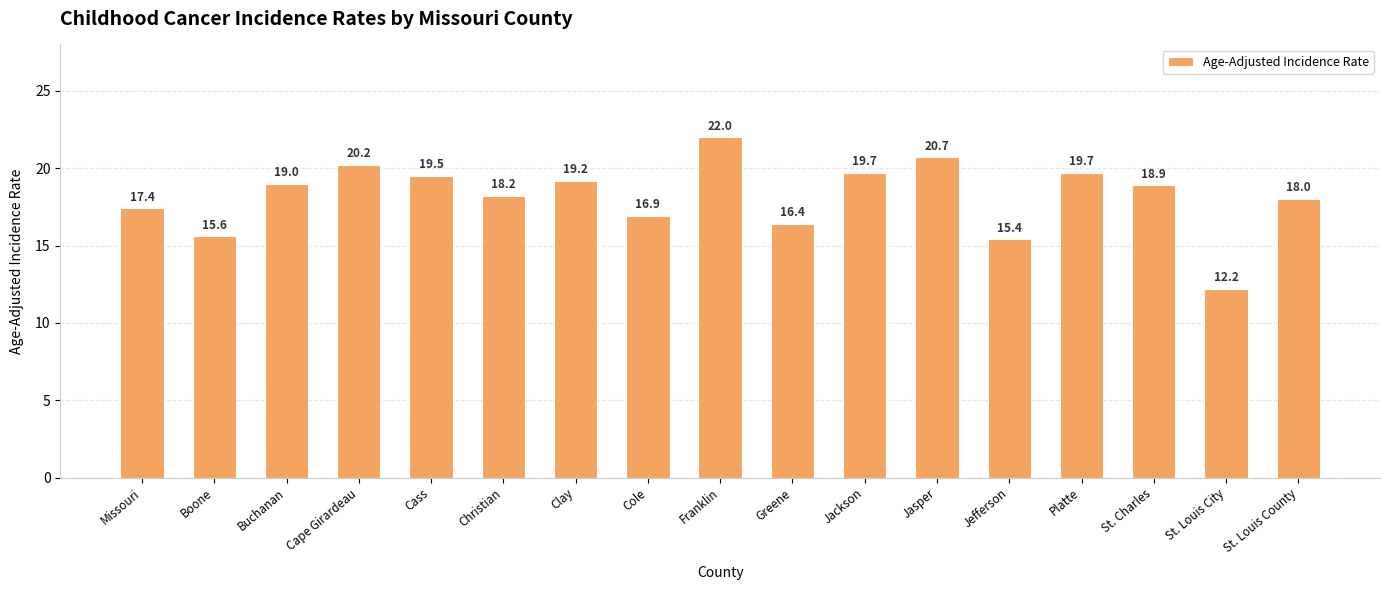

How many values are below 18?

6